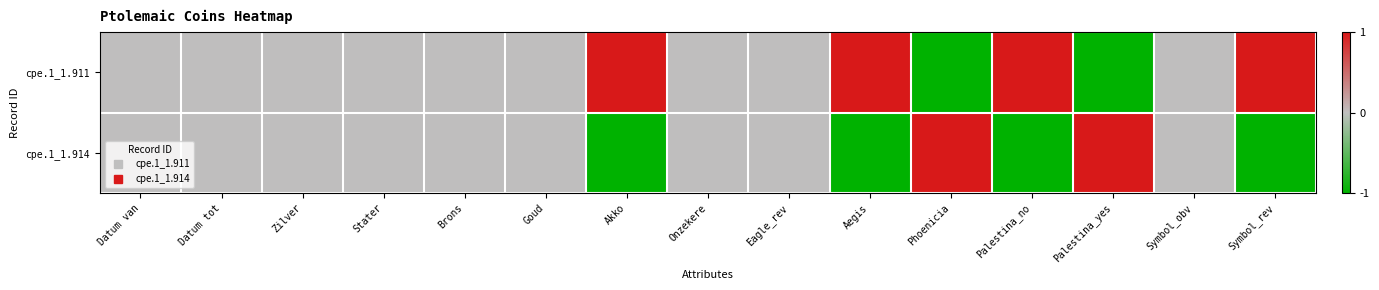

Reading left to right, list all the values displayed in this chart.

cpe.1_1.911: Datum van=0	Datum tot=0	Zilver=0	Stater=0	Brons=0	Goud=0	Akko=1	Onzekere=0	Eagle_rev=0	Aegis=1	Phoenicia=-1	Palestina_no=1	Palestina_yes=-1	Symbol_obv=0	Symbol_rev=1
cpe.1_1.914: Datum van=0	Datum tot=0	Zilver=0	Stater=0	Brons=0	Goud=0	Akko=-1	Onzekere=0	Eagle_rev=0	Aegis=-1	Phoenicia=1	Palestina_no=-1	Palestina_yes=1	Symbol_obv=0	Symbol_rev=-1